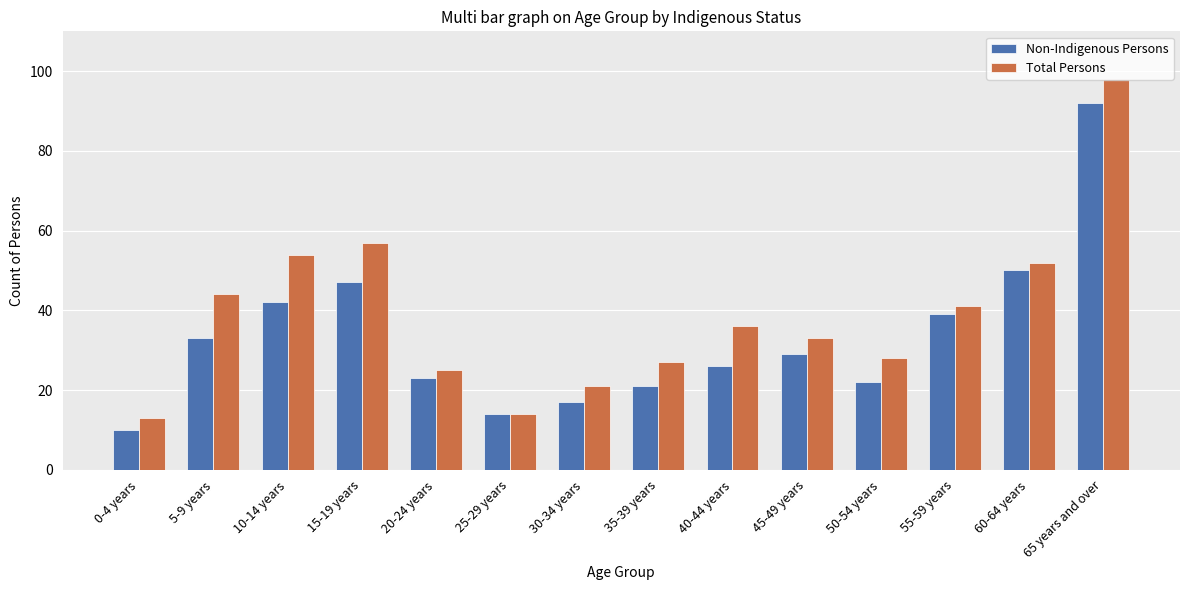

List the series in order of their overall mean, lowest first.

Non-Indigenous Persons, Total Persons